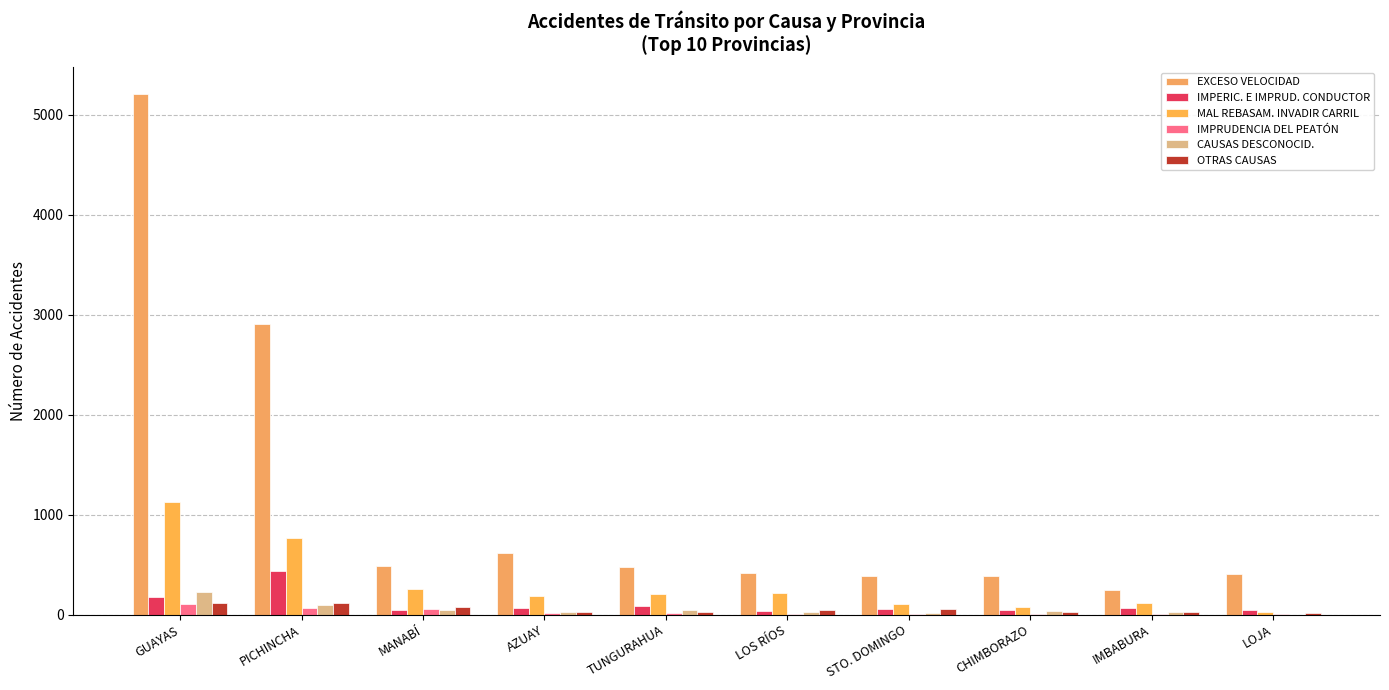

What is the spread (max minus min) of values at PICHINCHA?

2843